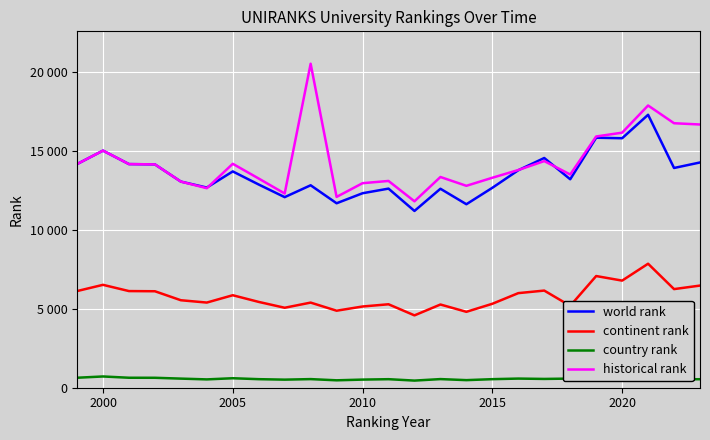

What is the sum of all world rank values?

337613